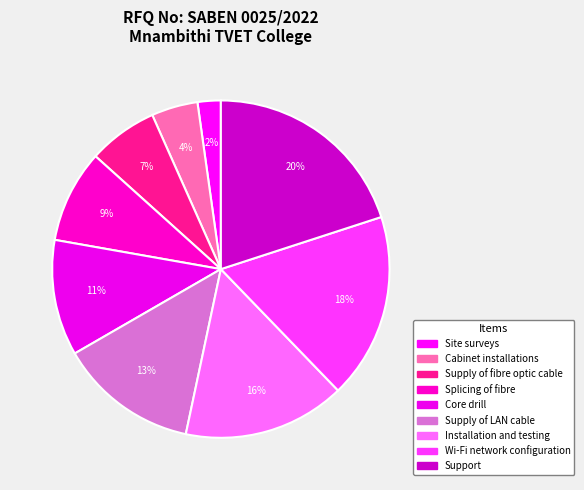

Count the number of slices in the pie.

9